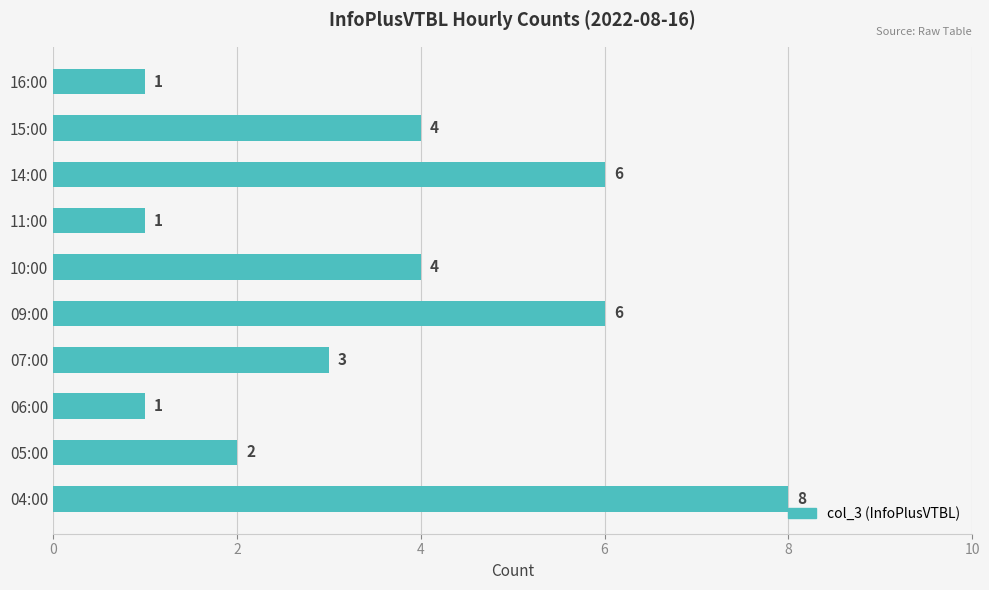

What is the difference between the maximum and minimum values?

7